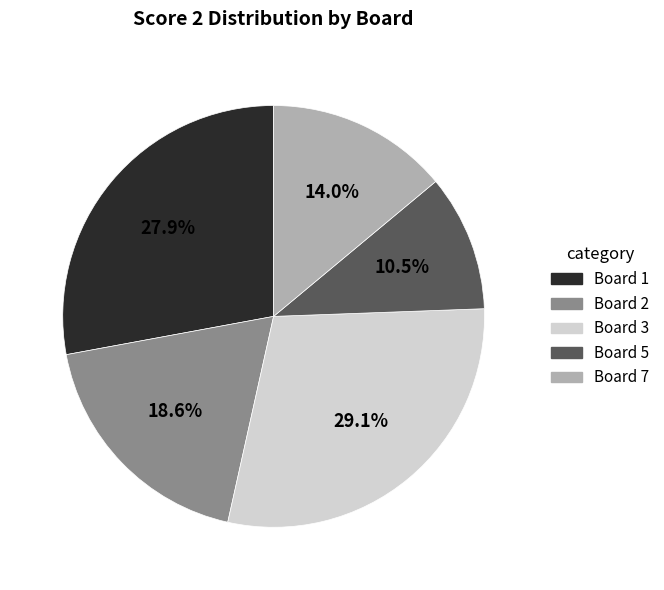

Count the number of slices in the pie.

5